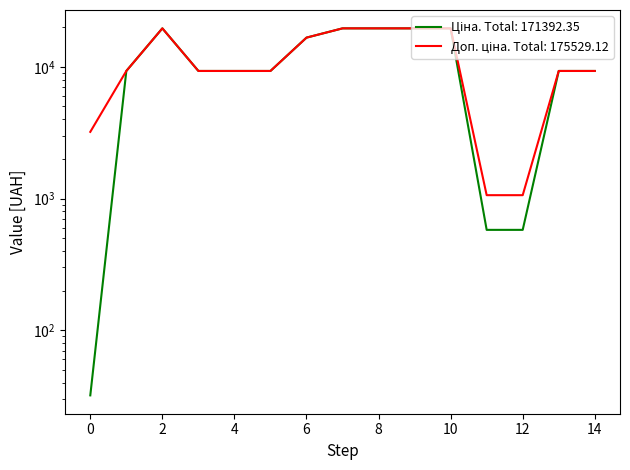

At how many categories does at least one series exceed 18963?

5